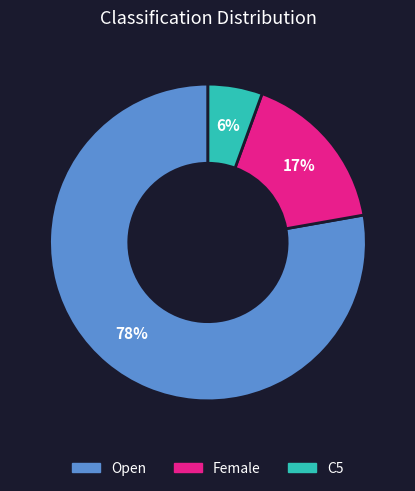

Does any single category account for the majority?

Yes